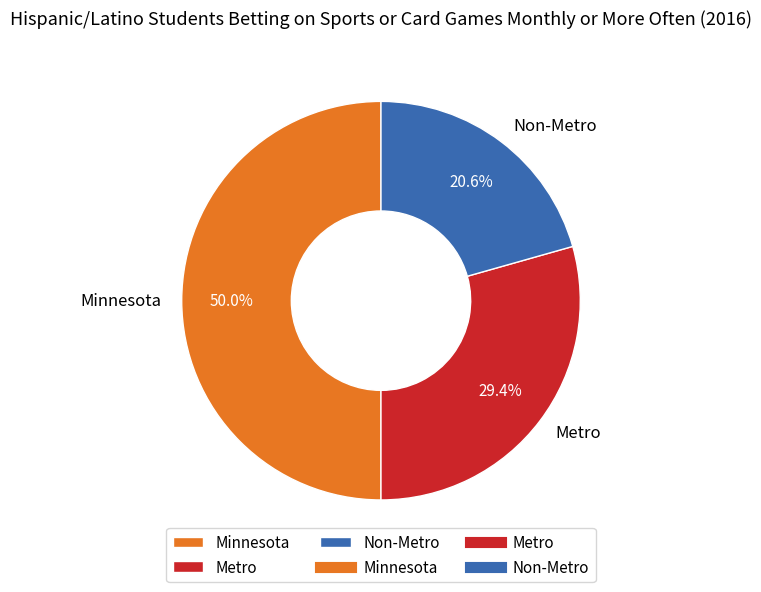

What percentage is the Minnesota slice, to the nearest percent?

50%